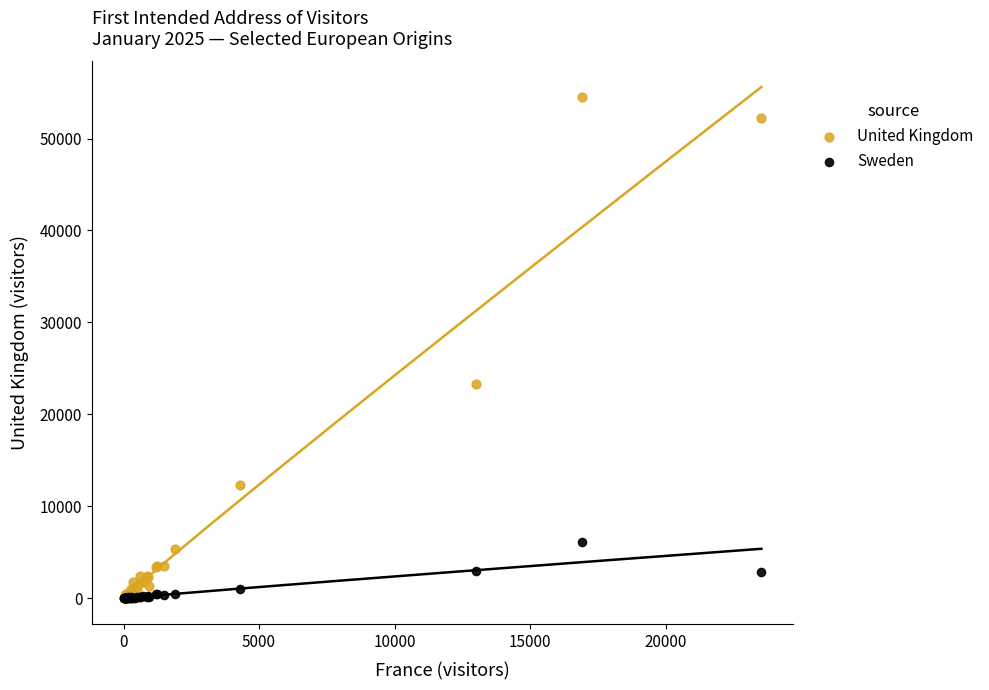

In the United Kingdom series, what Y value is closest to 27298?

23351